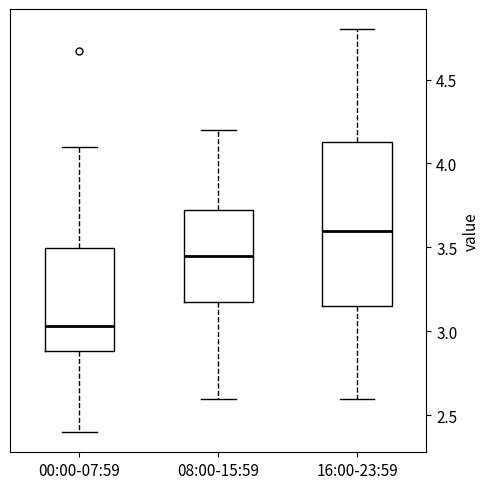

Comparing the boxes themselves (not the whiskers), which one is the tallest?

16:00-23:59